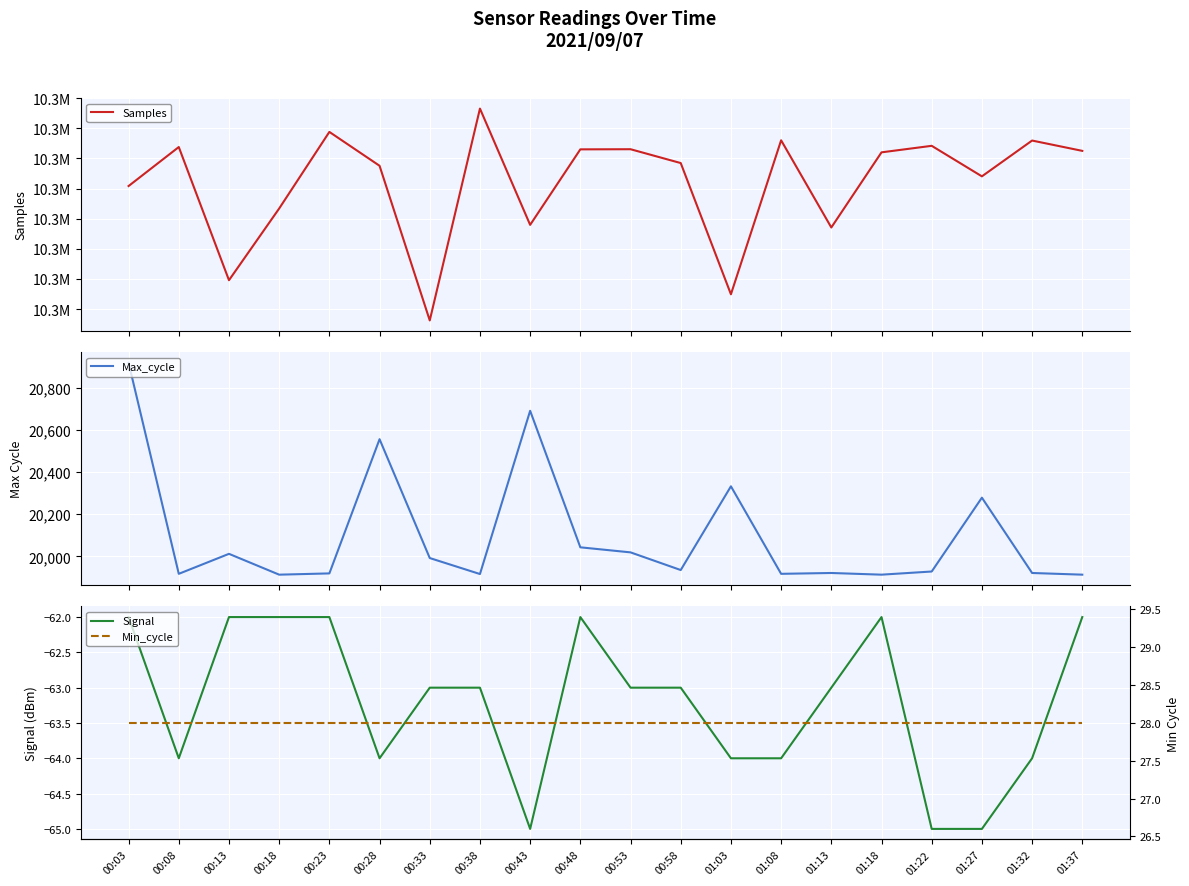

What is the approximate value of Max_cycle at 00:03?

20920